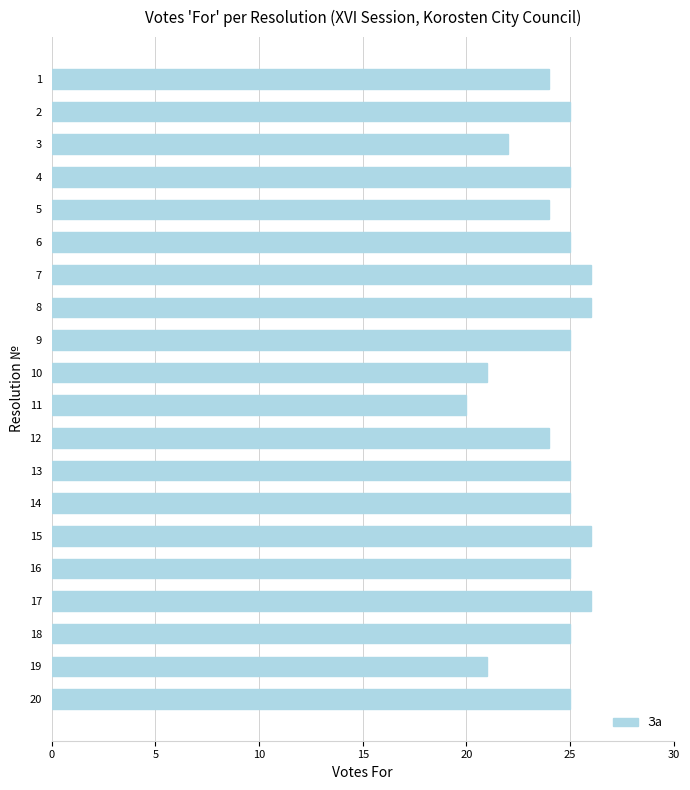

The chart shows a value of 25 at 13. True or false?

True